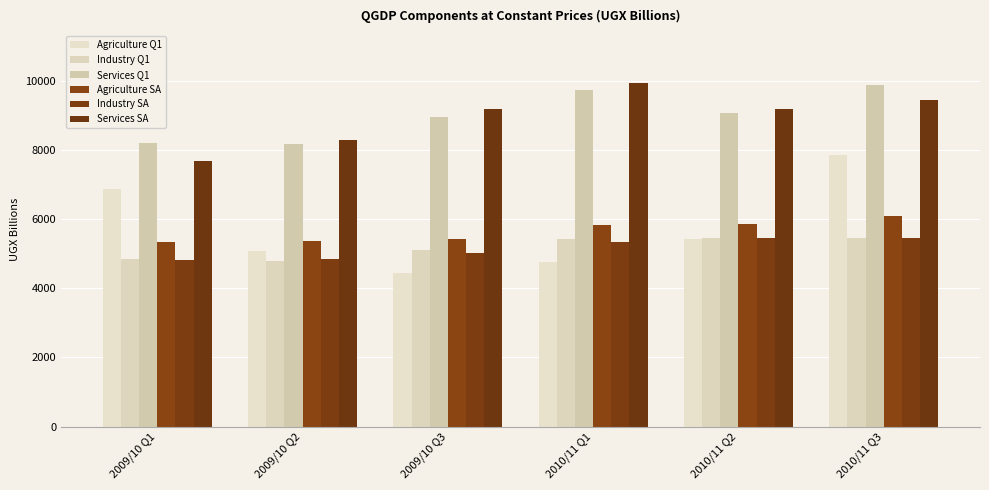

How many groups of bars are there?

6